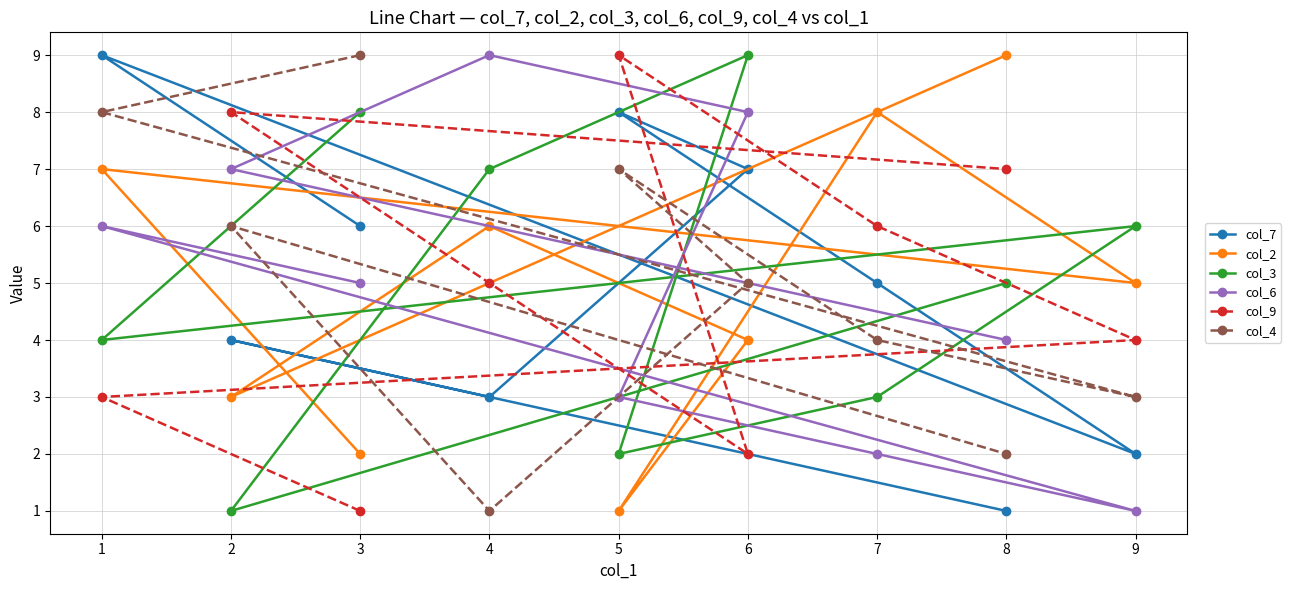

Is this an area chart (filled region under the line)?

No